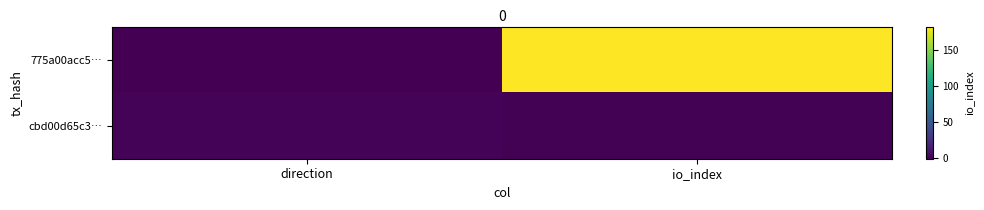

List the series in order of their peak value, lowest first.

cbd00d65c3…, 775a00acc5…